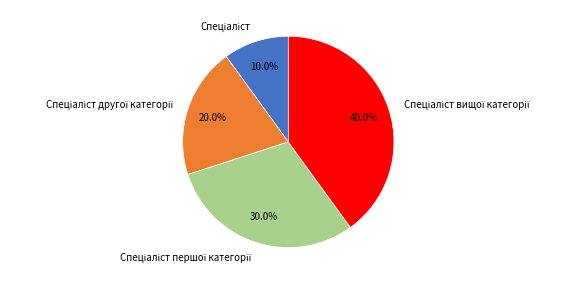

Does any single category account for the majority?

No